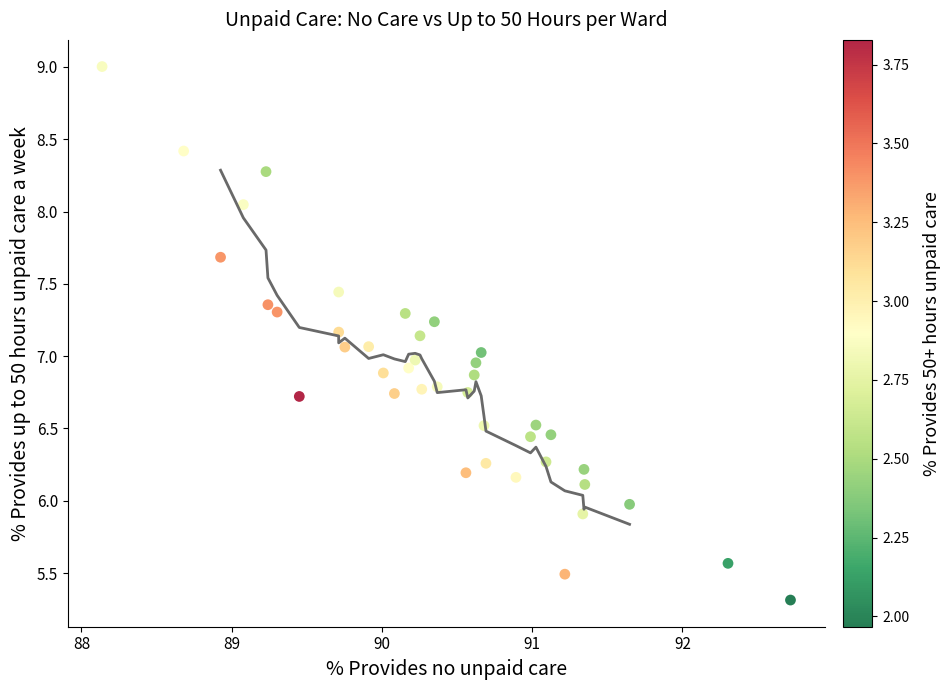

What is the range of X values (max minus min)?

4.6